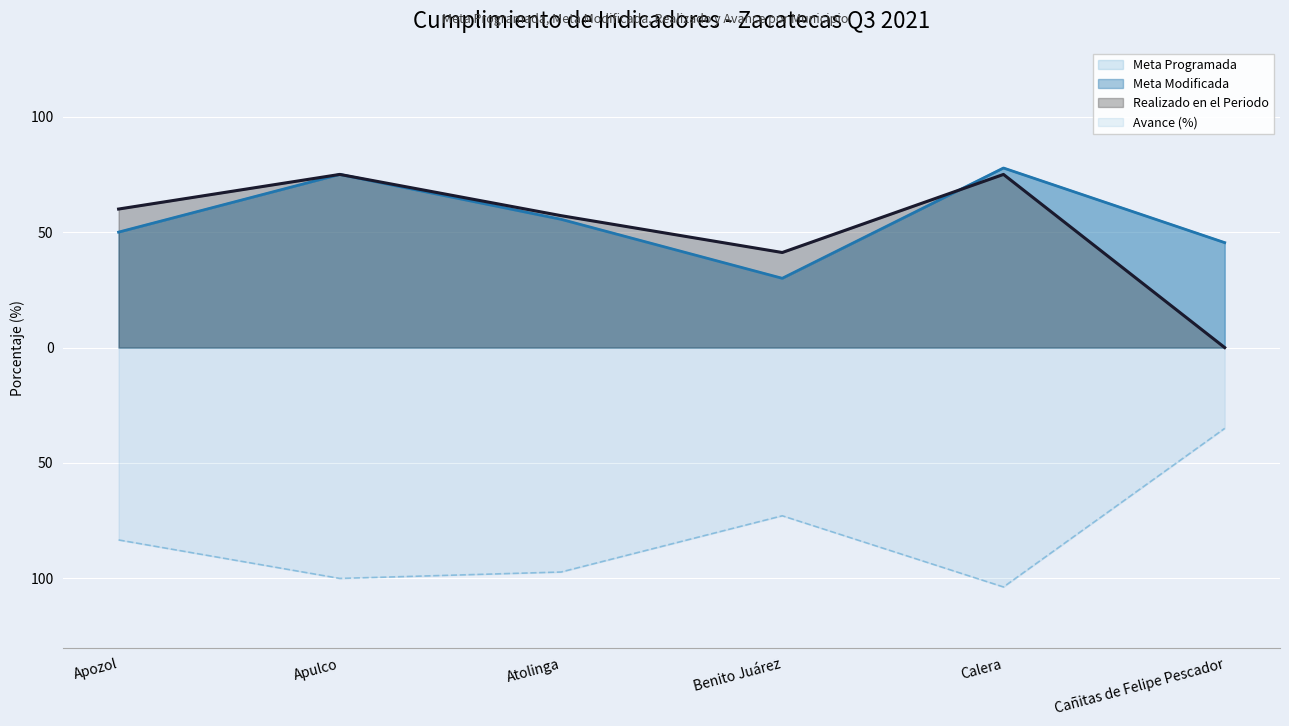

Reading left to right, transcribe all the data shown in this chart.

Meta Modificada: Apozol=50.0	Apulco=75.0	Atolinga=55.6	Benito Juárez=30.0	Calera=77.8	Cañitas de Felipe Pescador=45.5
Realizado en el Periodo: Apozol=60.0	Apulco=75.0	Atolinga=57.1	Benito Juárez=41.2	Calera=75.0	Cañitas de Felipe Pescador=0.0
Avance (%): Apozol=-83.3	Apulco=-100.0	Atolinga=-97.2	Benito Juárez=-72.9	Calera=-103.7	Cañitas de Felipe Pescador=-35.0
Meta Programada: Apozol=50.0	Apulco=75.0	Atolinga=55.6	Benito Juárez=30.0	Calera=77.8	Cañitas de Felipe Pescador=45.5